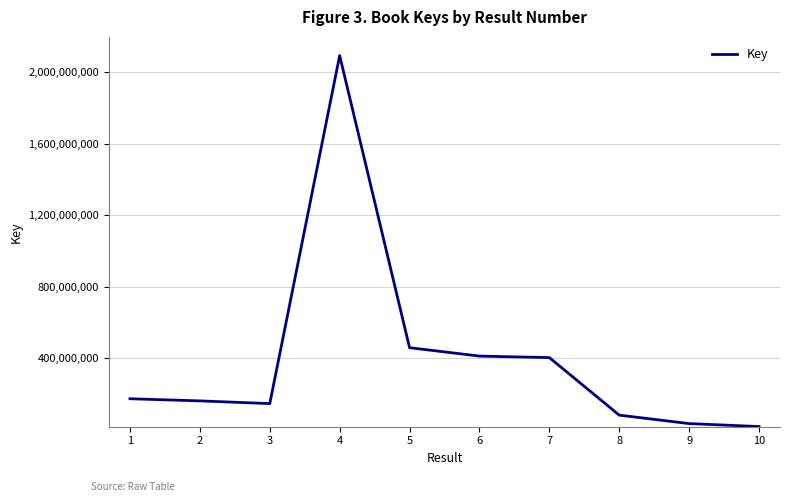

Approximately how many times larger is the value at 2 compared to 1?

0.9